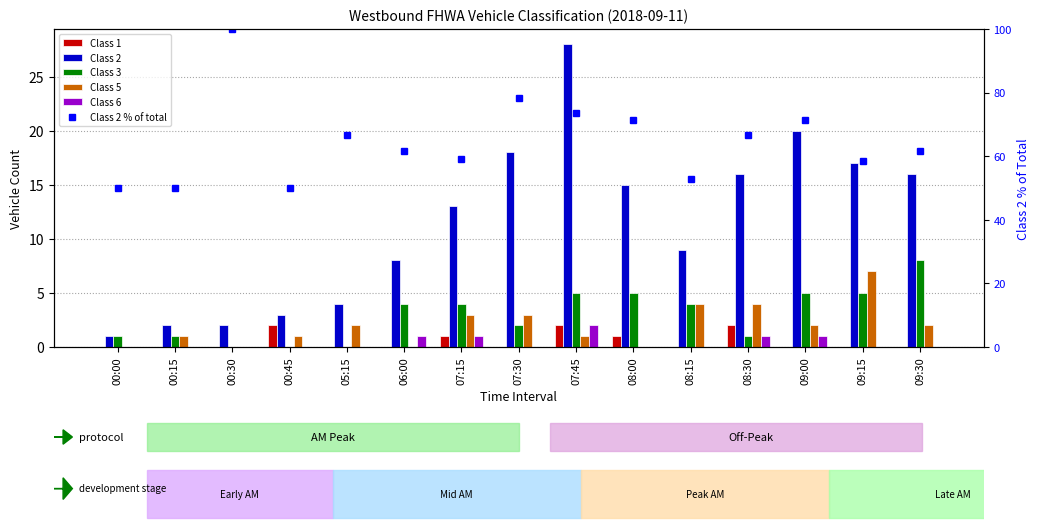

At which category does the chart reach its peak across all series?

00:30